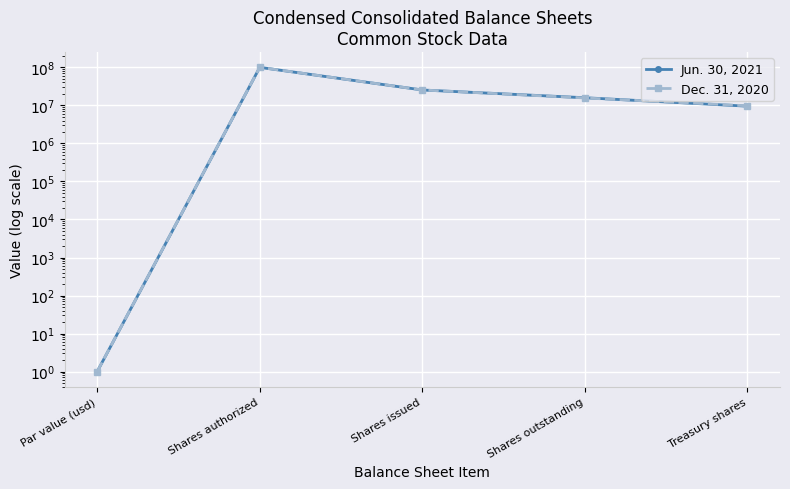

Between Shares outstanding and Treasury shares, which series saw the biggest shift?

Jun. 30, 2021